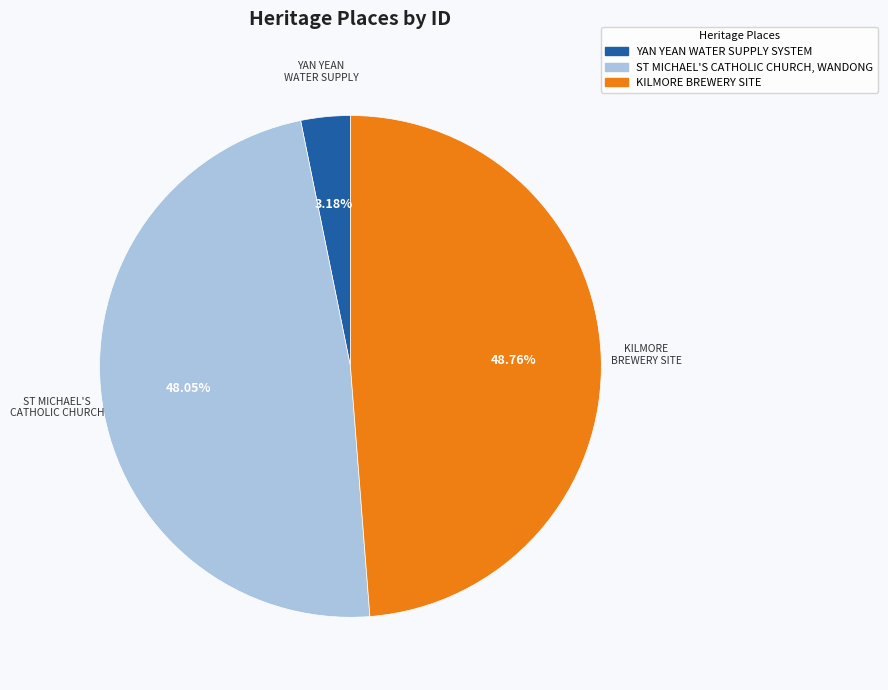

To the nearest percent, what is the combined percentage of YAN YEAN WATER SUPPLY SYSTEM and KILMORE BREWERY SITE?

52%